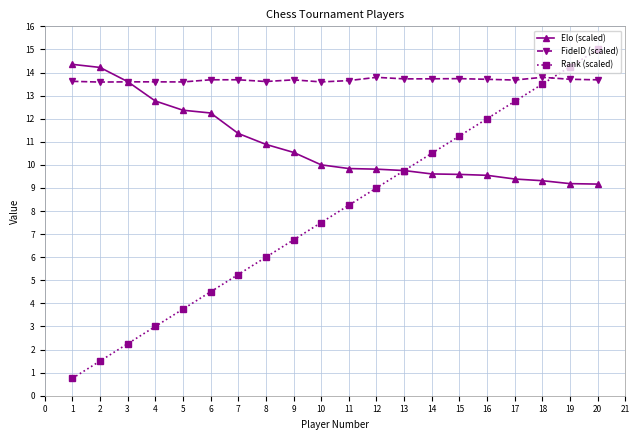

Count the number of data series in this chart.

3